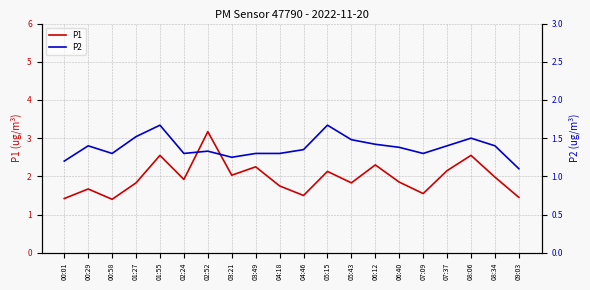

Which category has the lowest value in the P2 series?

09:03